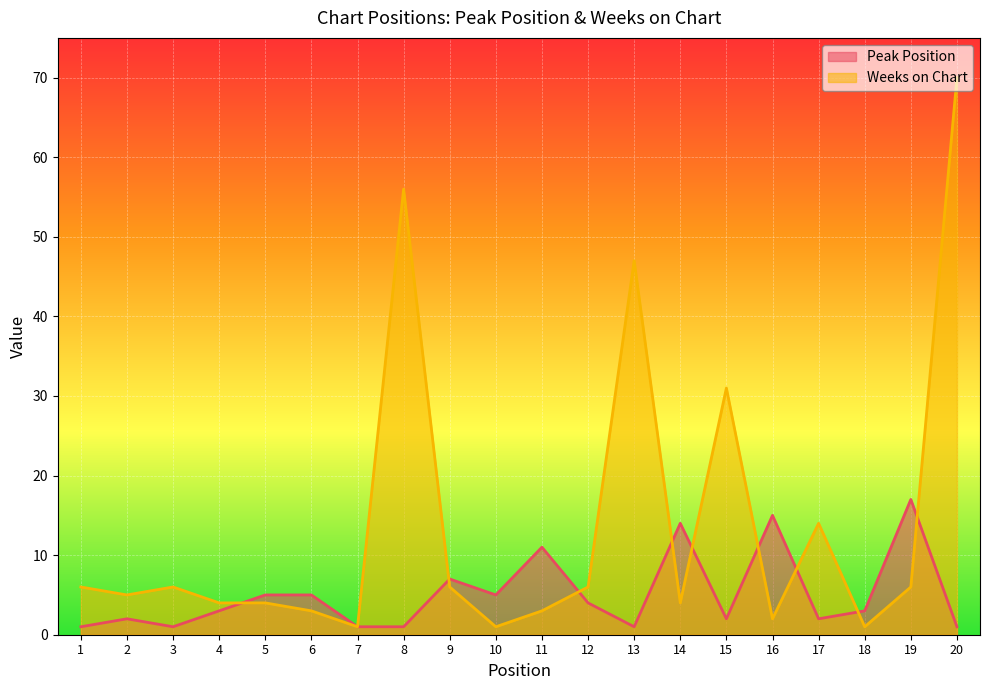

Which series has the largest total across all categories?

Weeks on Chart